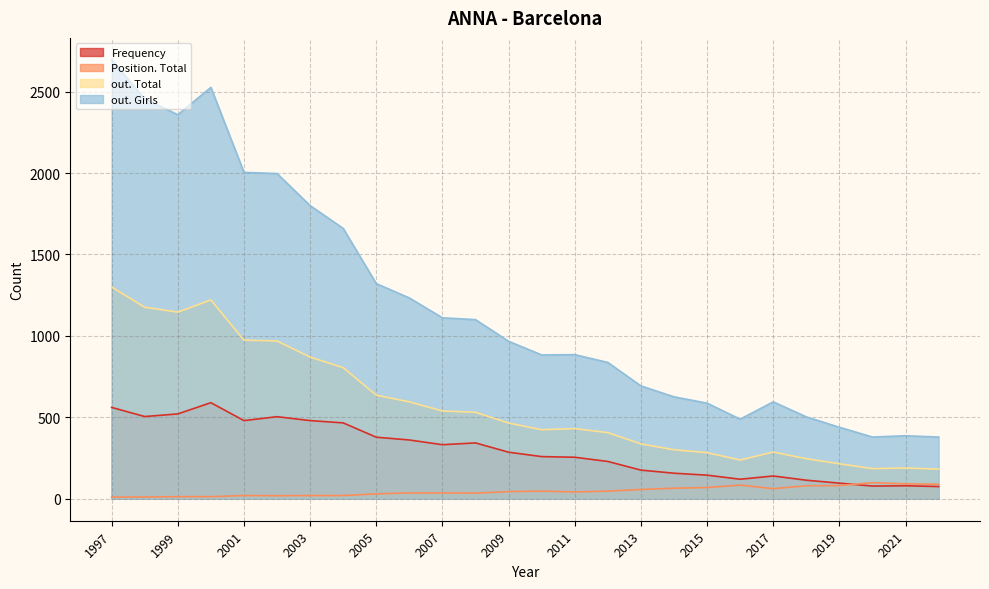

At which label does out. Girls reach its peak?

1997